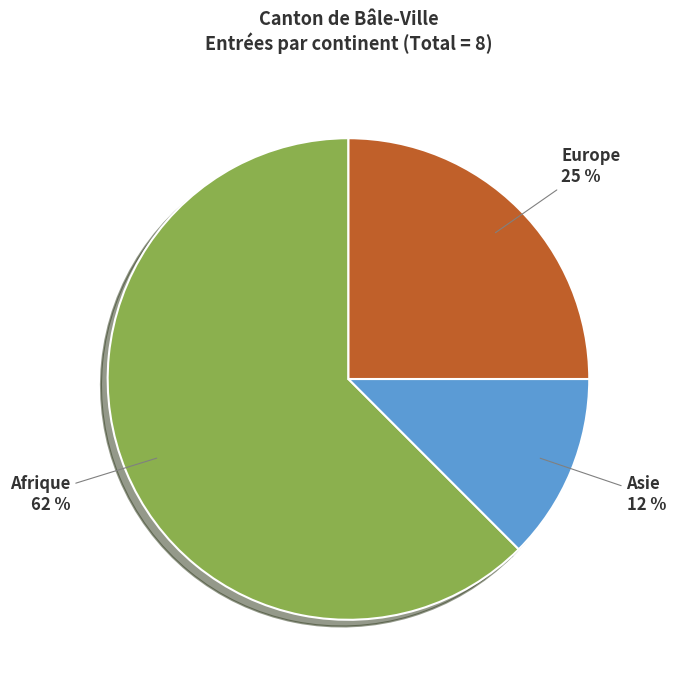

Rank the categories by value from highest to lowest.

Afrique, Europe, Asie